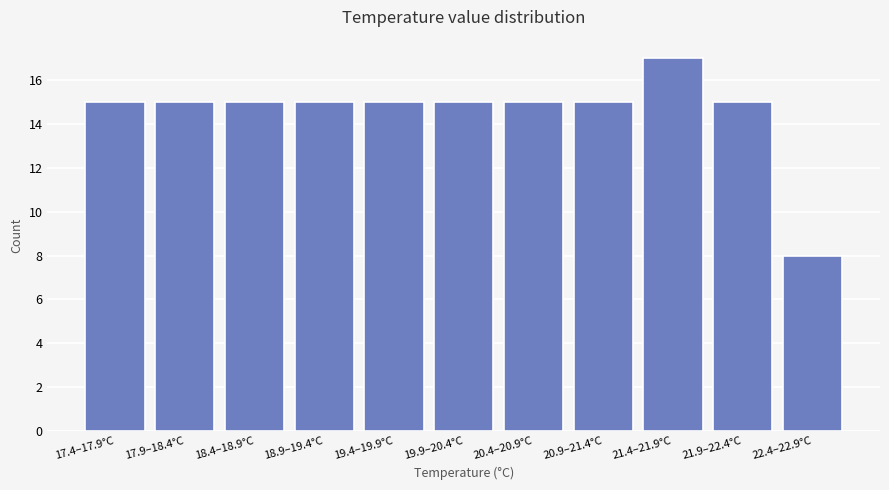

Reading left to right, what are all the values shown in this chart?

17.4–17.9°C=15	17.9–18.4°C=15	18.4–18.9°C=15	18.9–19.4°C=15	19.4–19.9°C=15	19.9–20.4°C=15	20.4–20.9°C=15	20.9–21.4°C=15	21.4–21.9°C=17	21.9–22.4°C=15	22.4–22.9°C=8